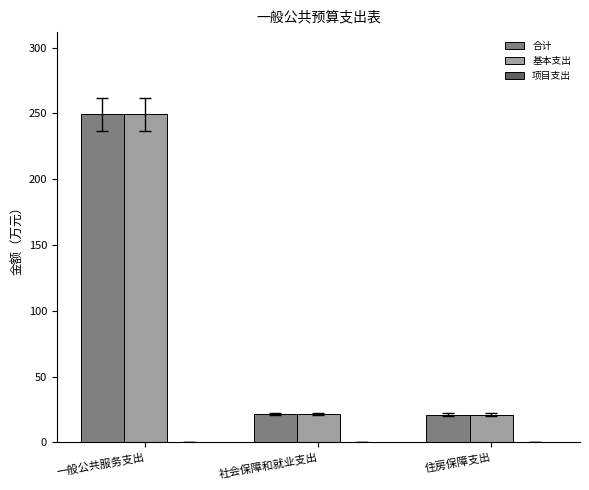

How many bars are there in total?

6